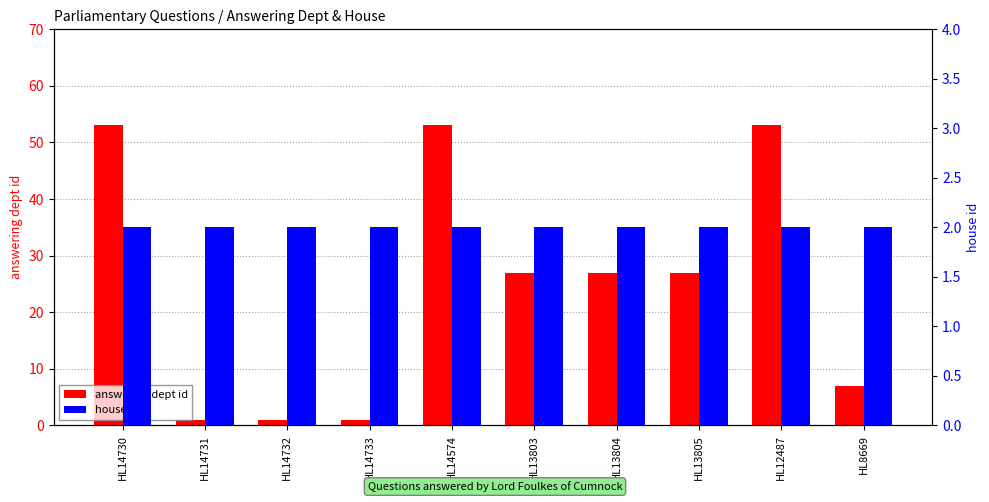

What is the value of the answering dept id bar at the 8th from the left?

27